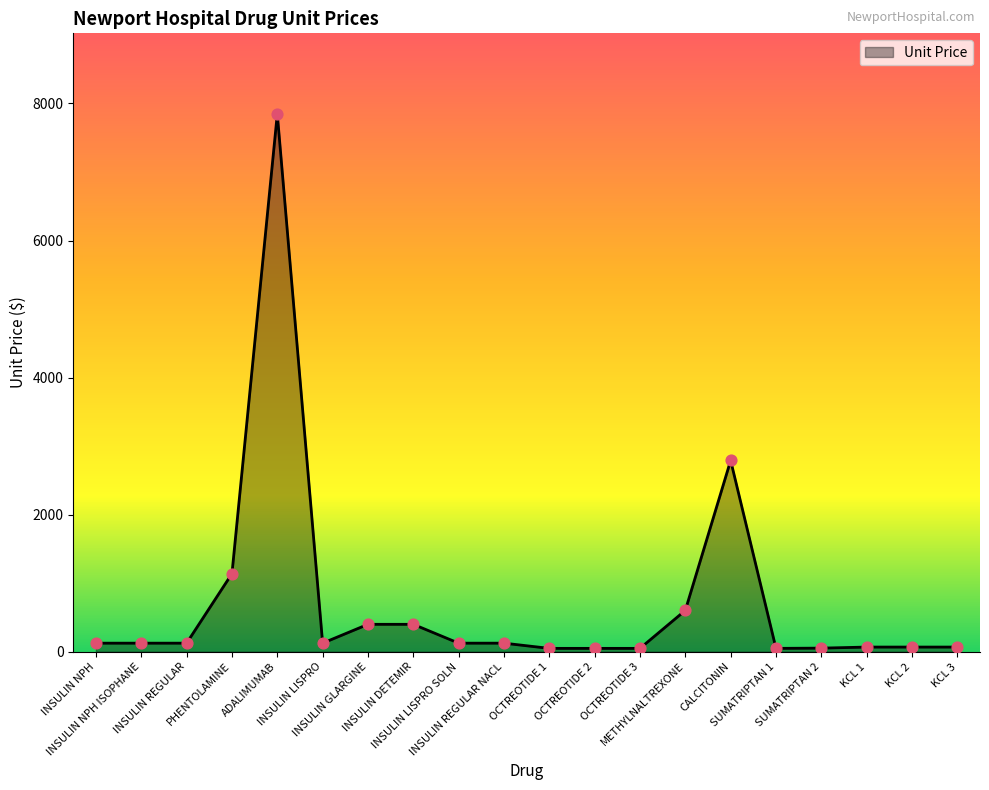

What is the ratio of the value at ADALIMUMAB to the value at INSULIN NPH ISOPHANE?

62.8